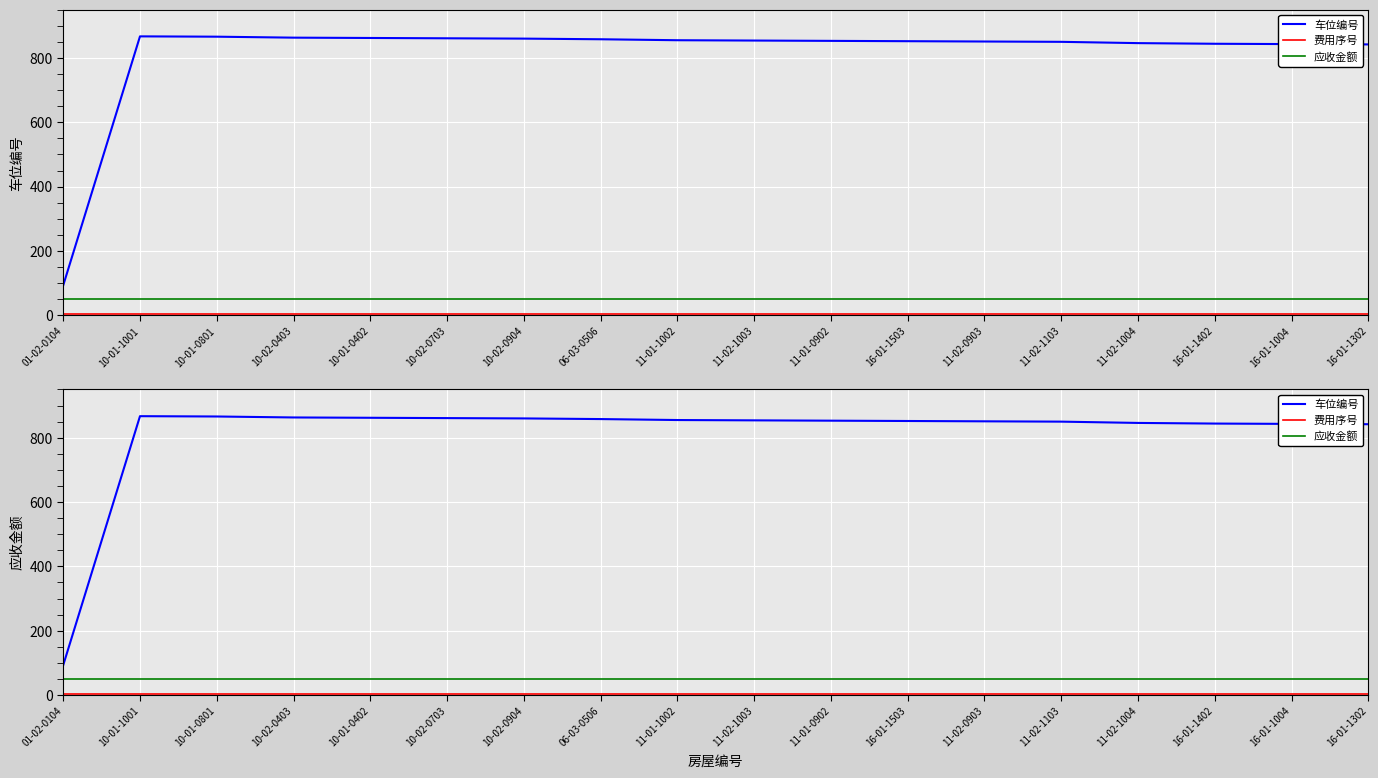

What is the sum of the 费用序号 values at 11-02-1004 and 11-02-1103?

6